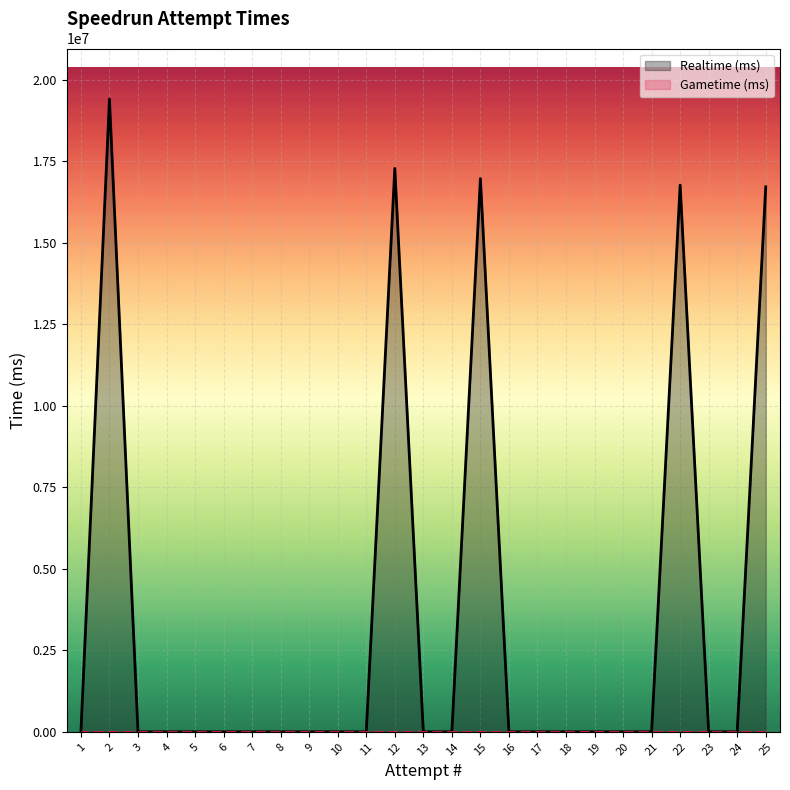

Which series has the widest spread of values?

Realtime (ms)